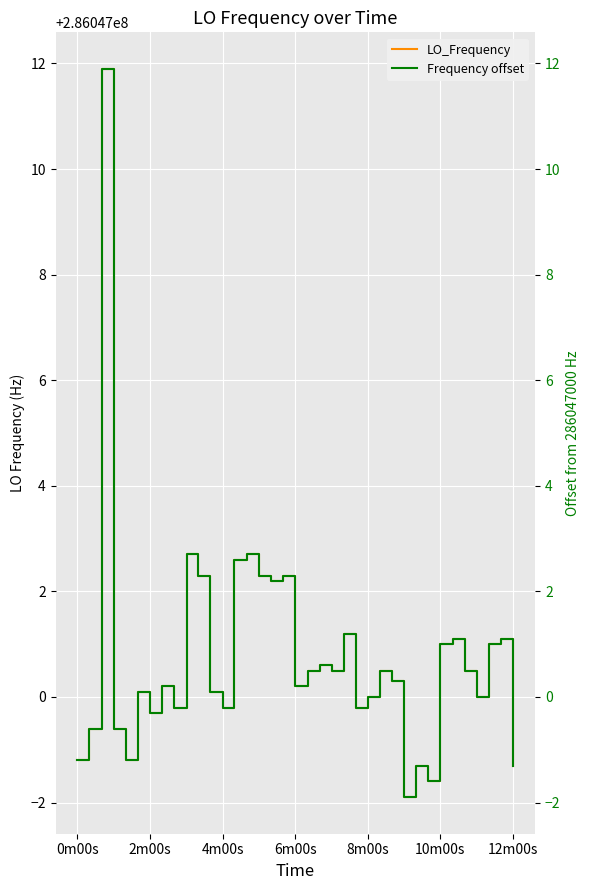

At how many categories does at least one series exceed 42982515?

40